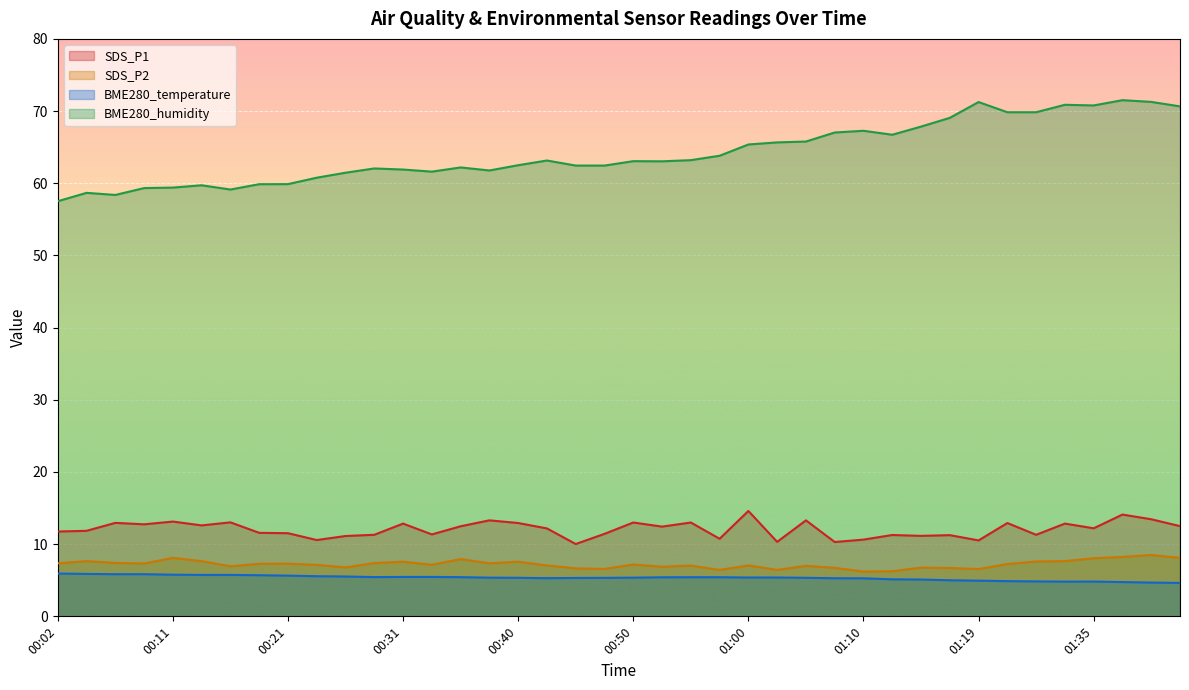

In SDS_P2, how many points are lower than both neighbors (excluding endpoints)?

11